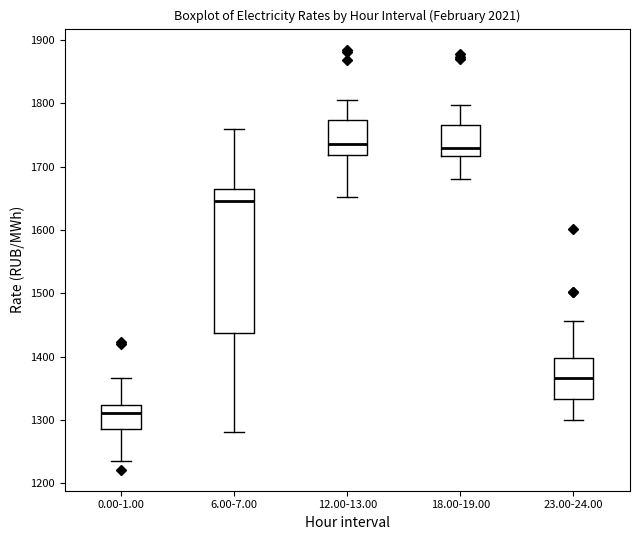

Where does the upper whisker of the box for 12.00-13.00 end on the y-axis? The values are not printed on the chart, so give them approximately, as read against the axis.

1810